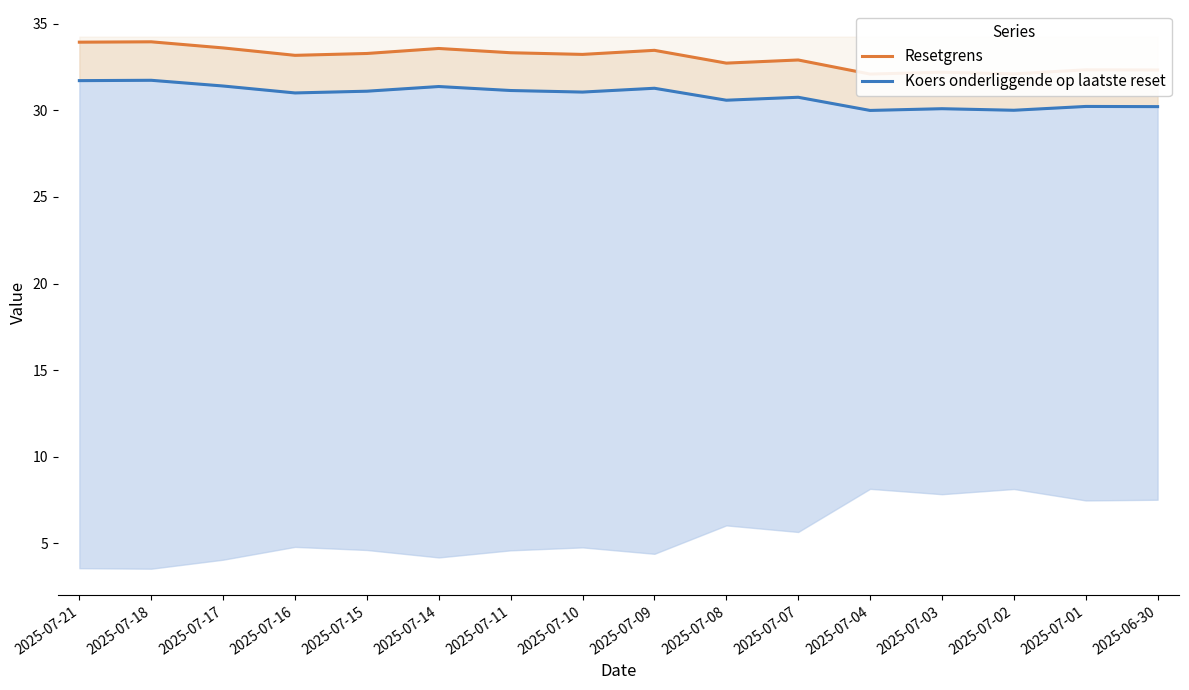

Rank the series by their maximum value, from highest to lowest.

Resetgrens, Koers onderliggende op laatste reset